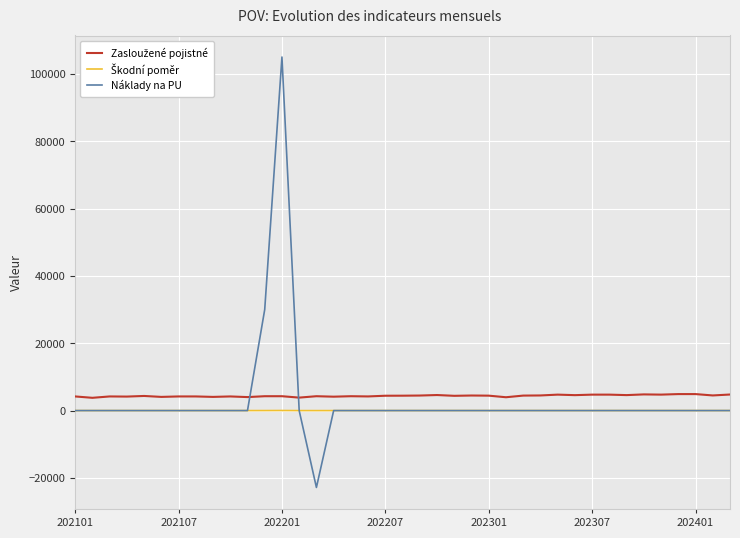

What is the maximum value shown in the chart?

105000.0